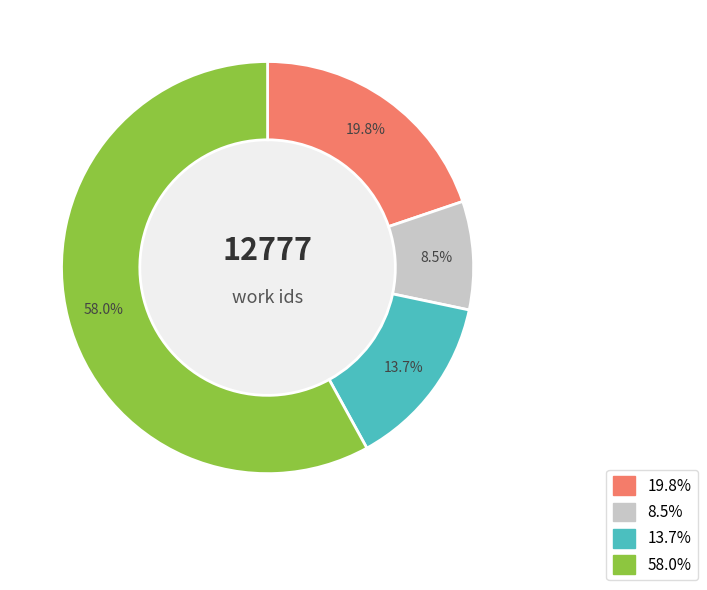

Is there a majority slice in this chart?

Yes